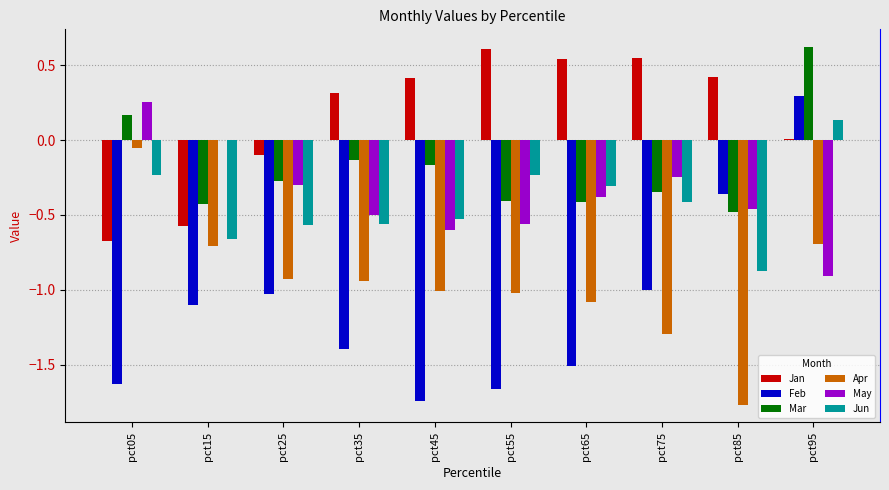

Between pct45 and pct85, which series saw the biggest shift?

Feb